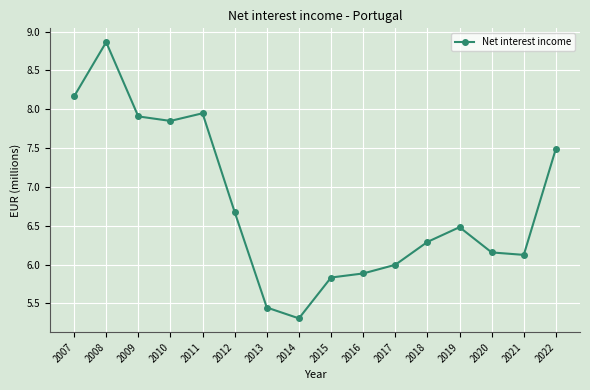

Is it true that the value at 2021 is 8.8?

False